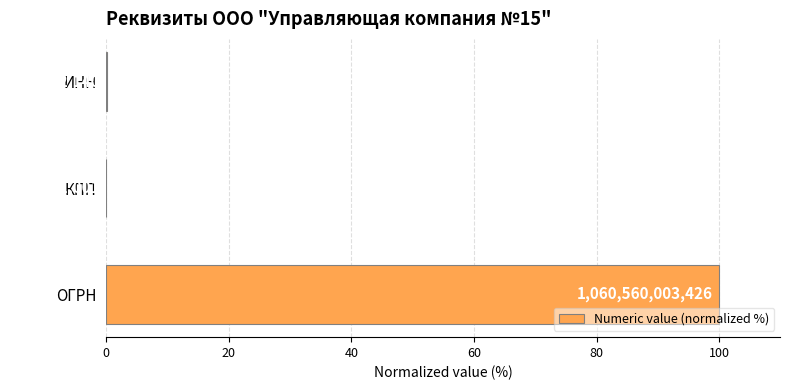

What is the sum of all values?

100.1